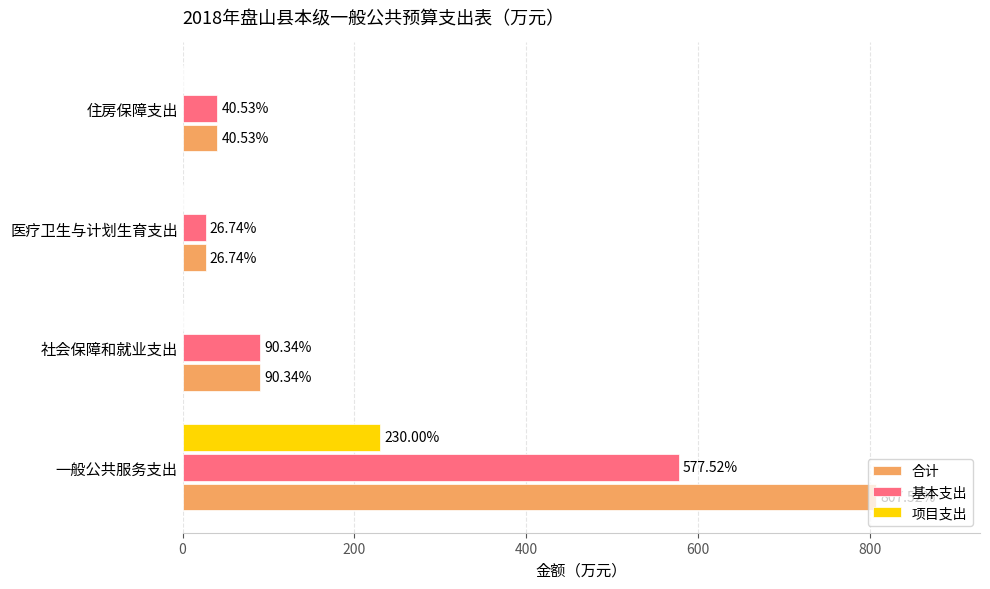

Which label corresponds to the largest value in the chart?

一般公共服务支出